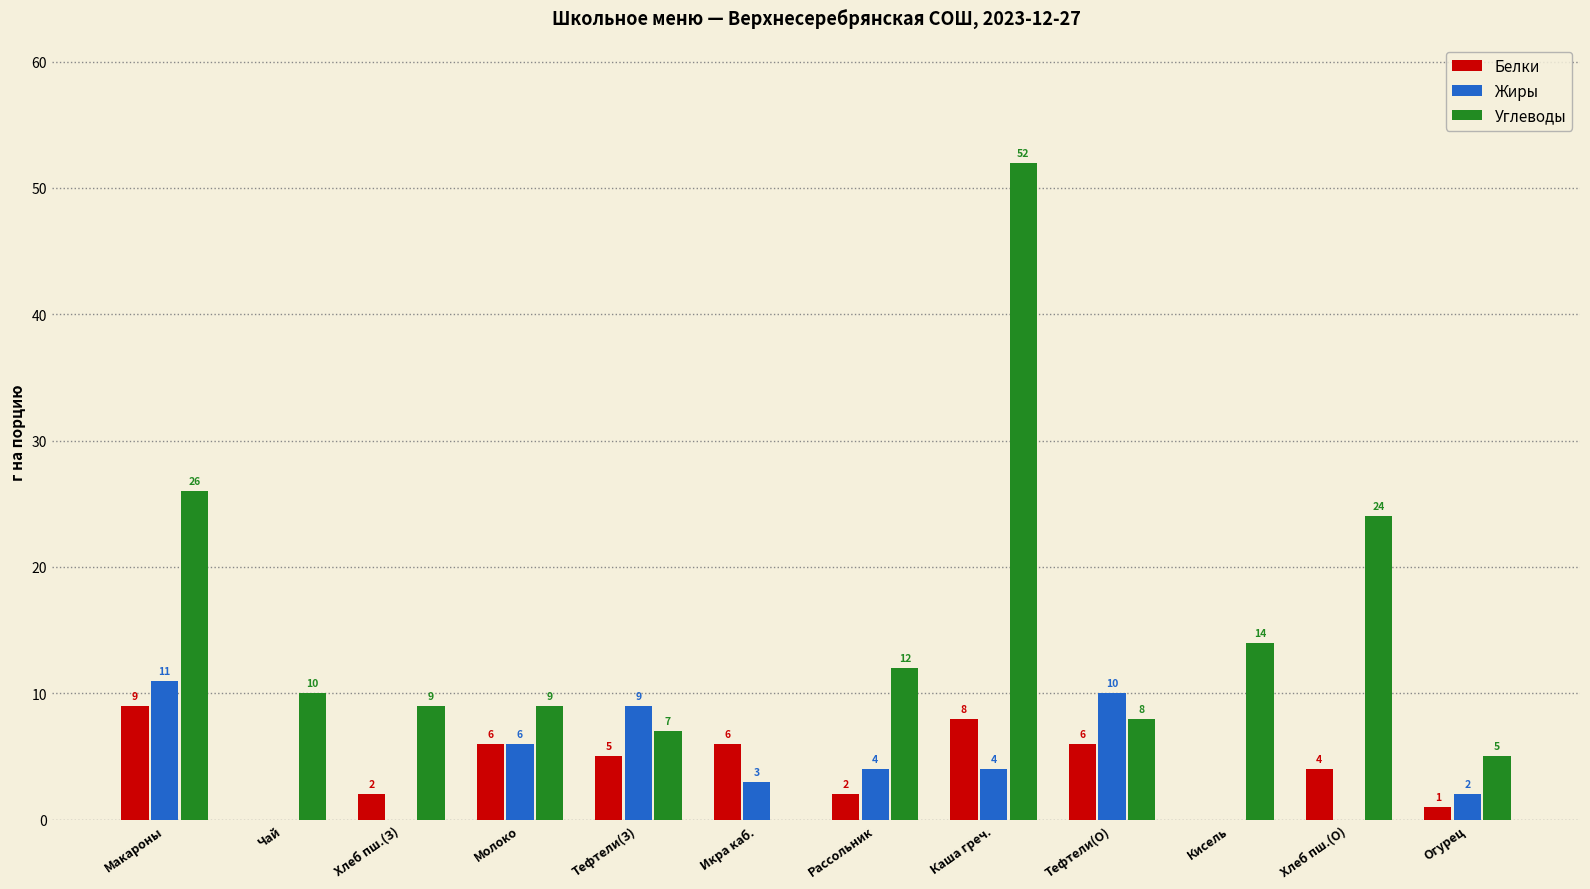

What is the sum of all Белки values?

49